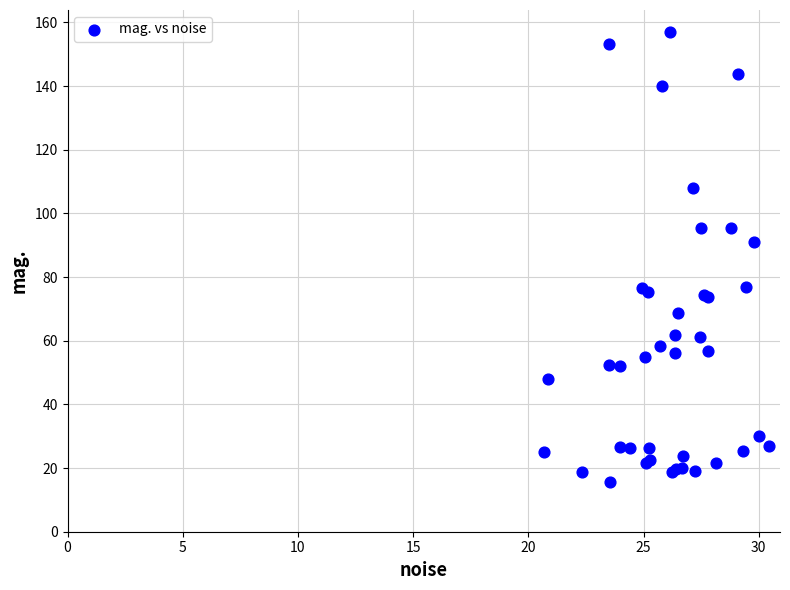

What Y value in the scatter plot is closest to 86?

90.9